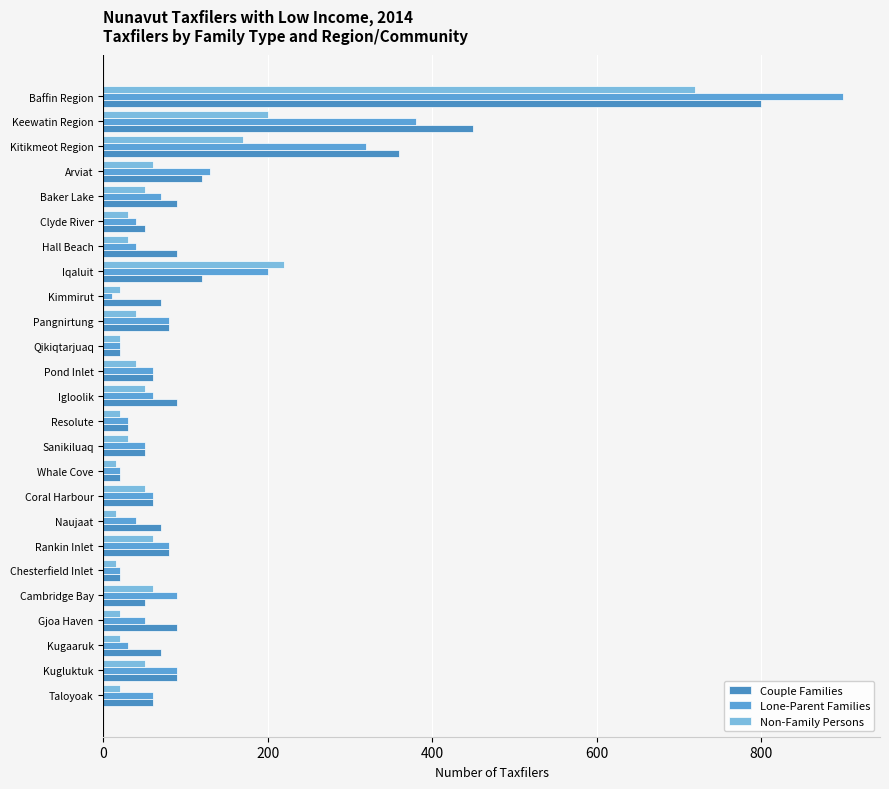

What is the value of the Lone-Parent Families bar at the 9th from the left?

10